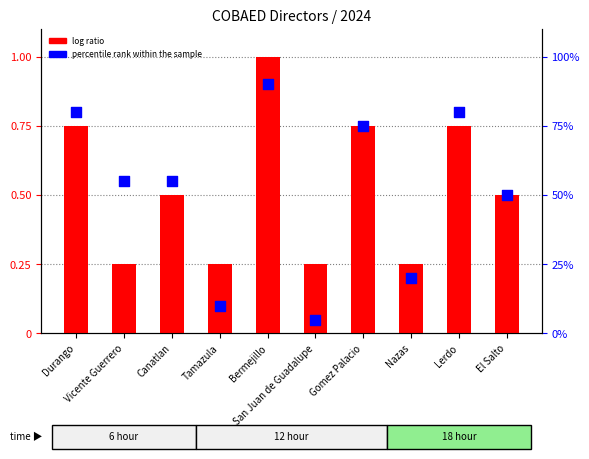

What are all the series names shown in the legend?

log ratio, percentile rank within the sample